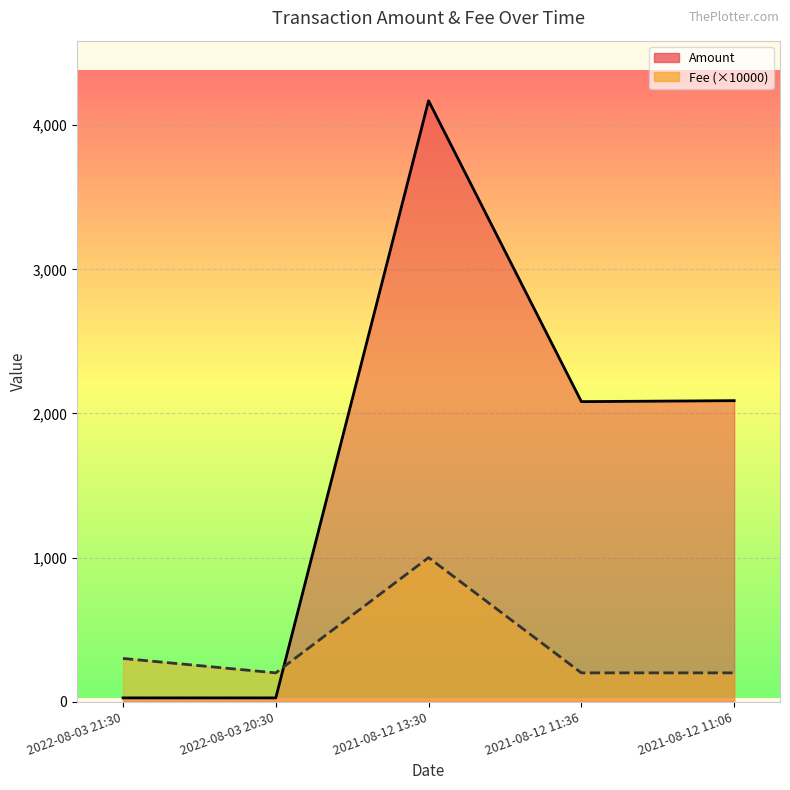

What position from the right is 2022-08-03 21:30?

5